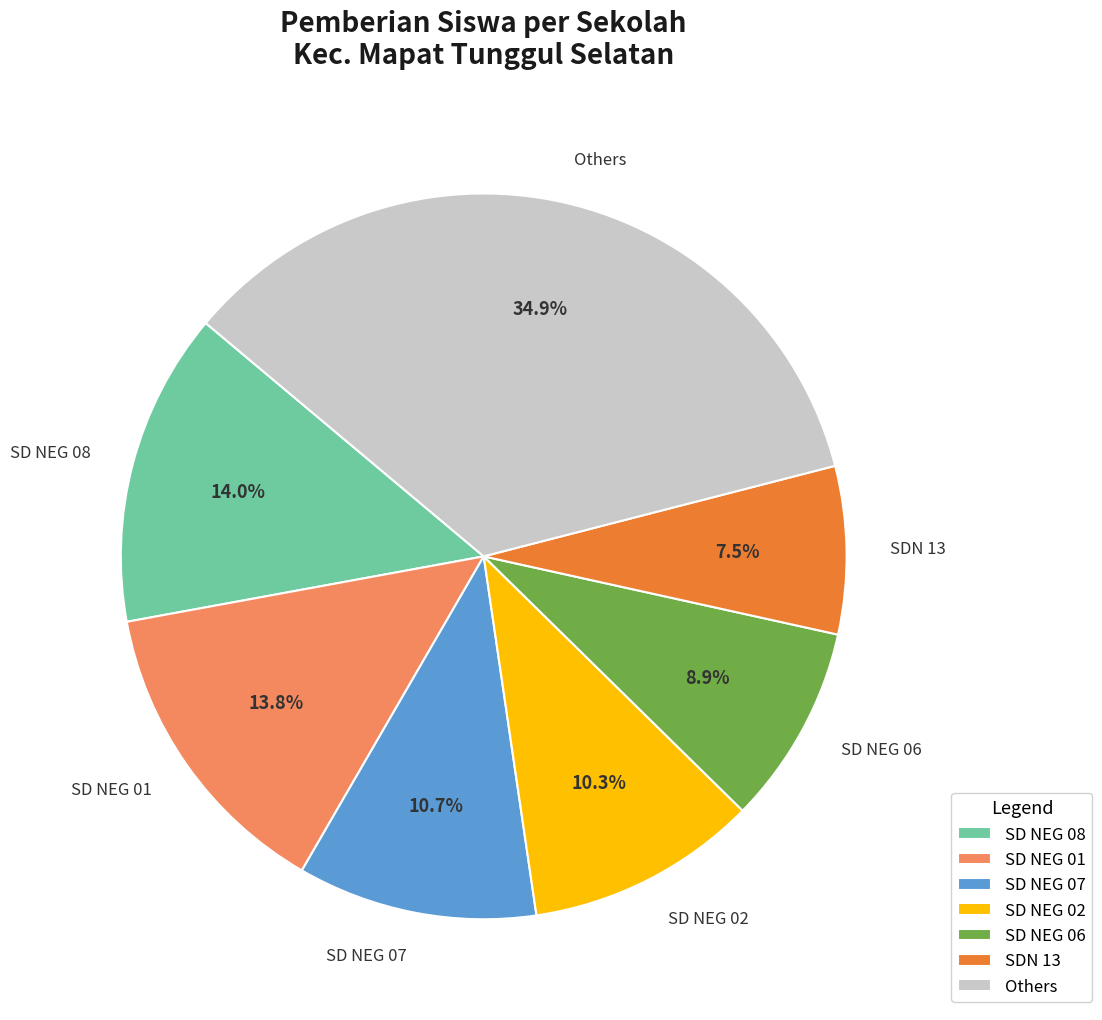

Between SDN 13 and SD NEG 01, which is larger?

SD NEG 01